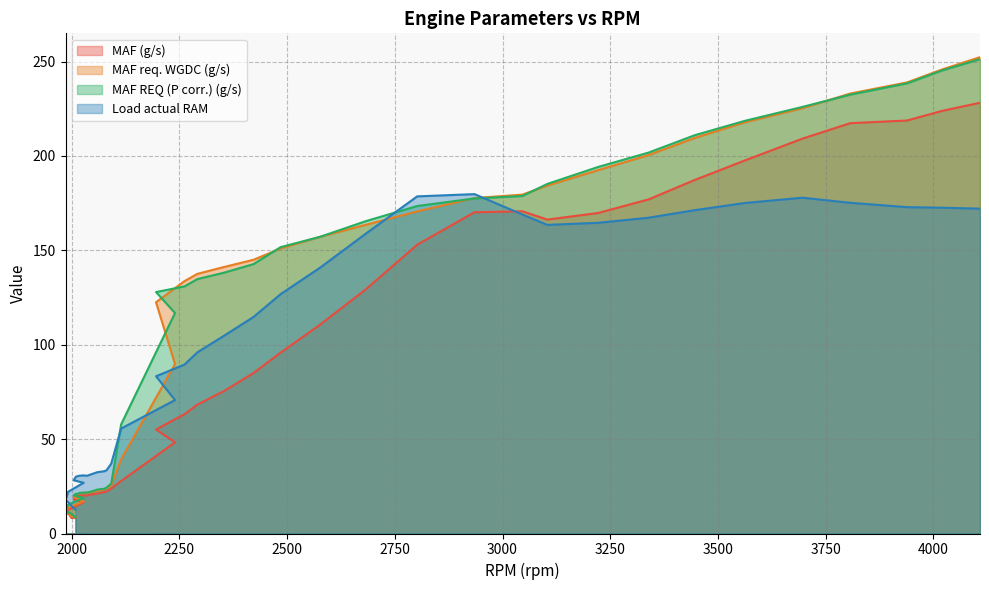

In MAF (g/s), how many points are higher than both neighbors (excluding endpoints)?

3